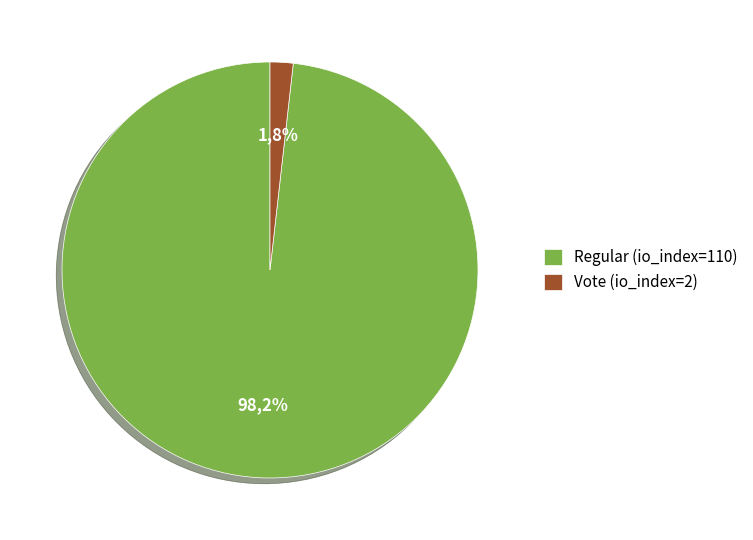

Does Vote (io_index=2) account for over 50% of the chart?

No